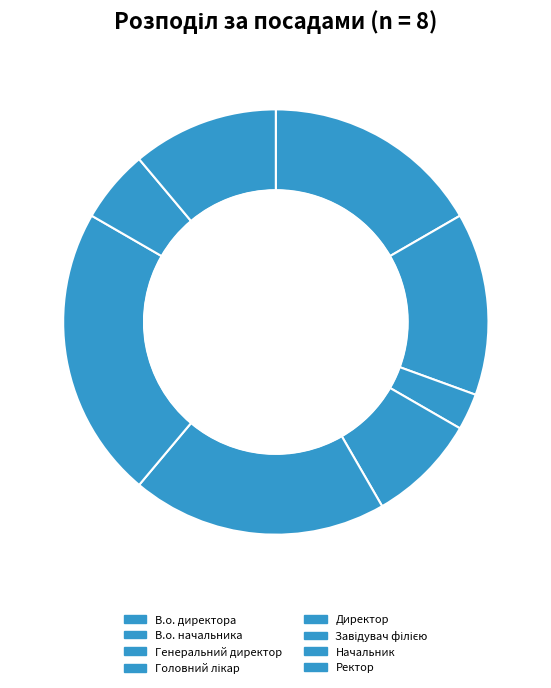

Is it true that В.о. начальника is 20% of the pie?

False